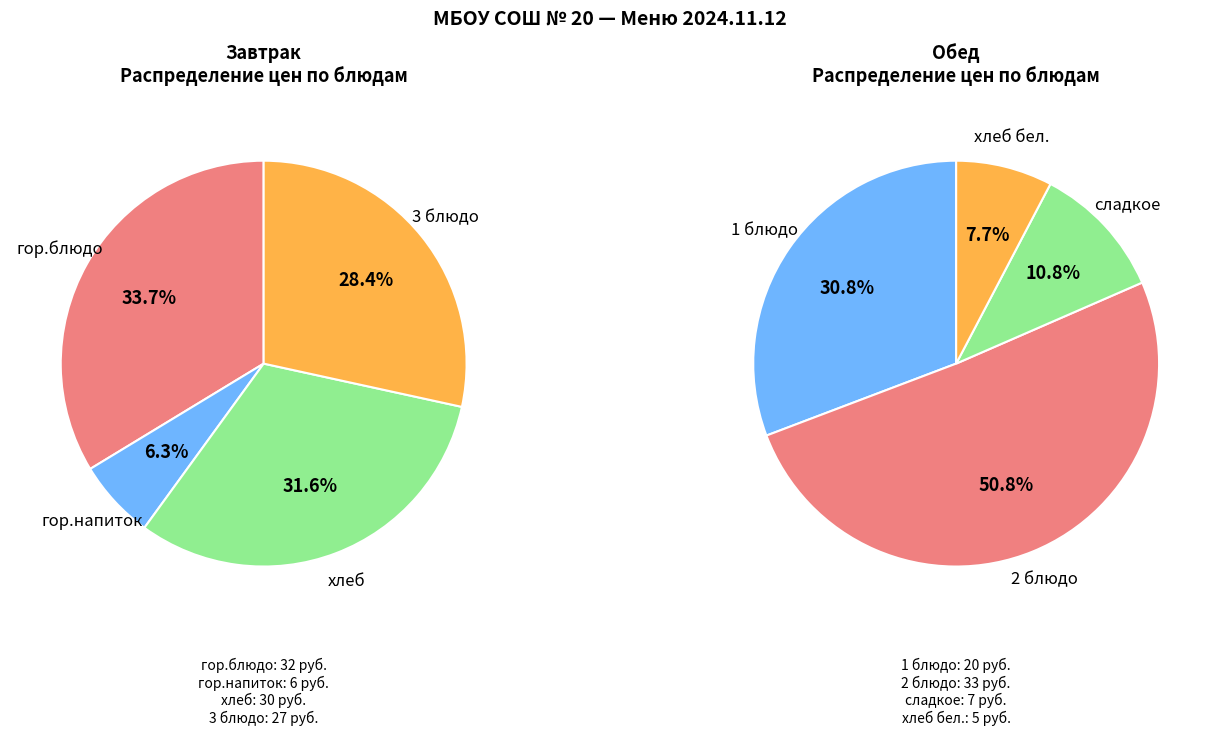

The Завтрак slice represents 59% of the pie. True or false?

True